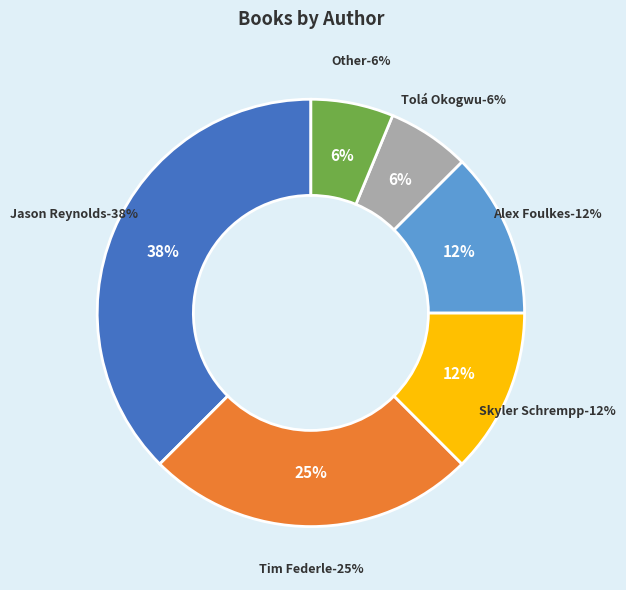

Is it true that Tim Federle (400720807) is 11% of the pie?

False